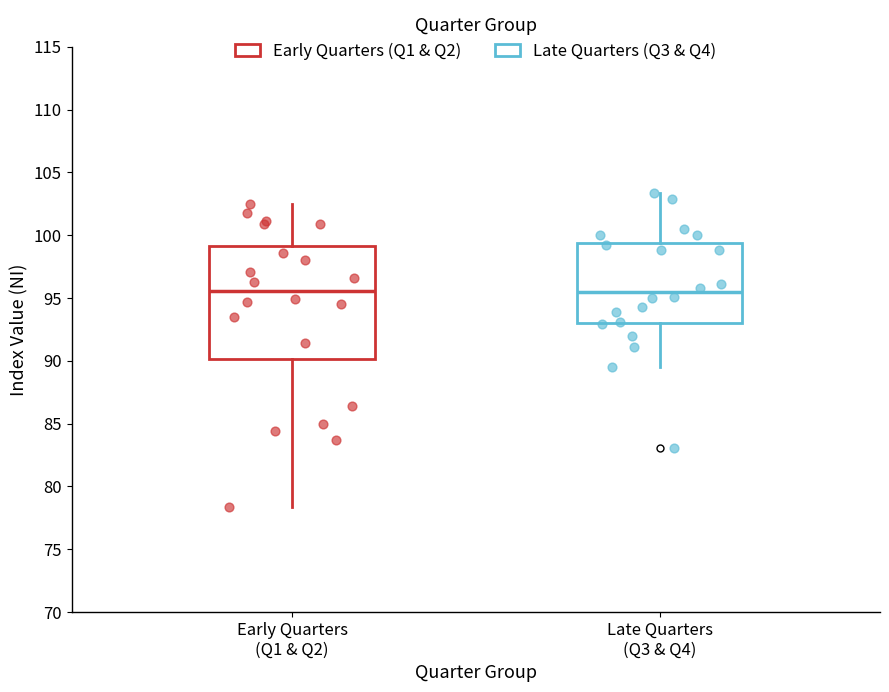

Reading left to right, read every box against the y-axis: the position of its median line, the range the box covers, and the ends of its whiskers. The values are not printed on the chart, so give them approximately, as read against the axis.

Early Quarters (Q1 & Q2): median 95.5, box 90.0 to 99.0, whiskers 78.5 to 102.5
Late Quarters (Q3 & Q4): median 95.5, box 93.0 to 99.5, whiskers 89.5 to 103.5